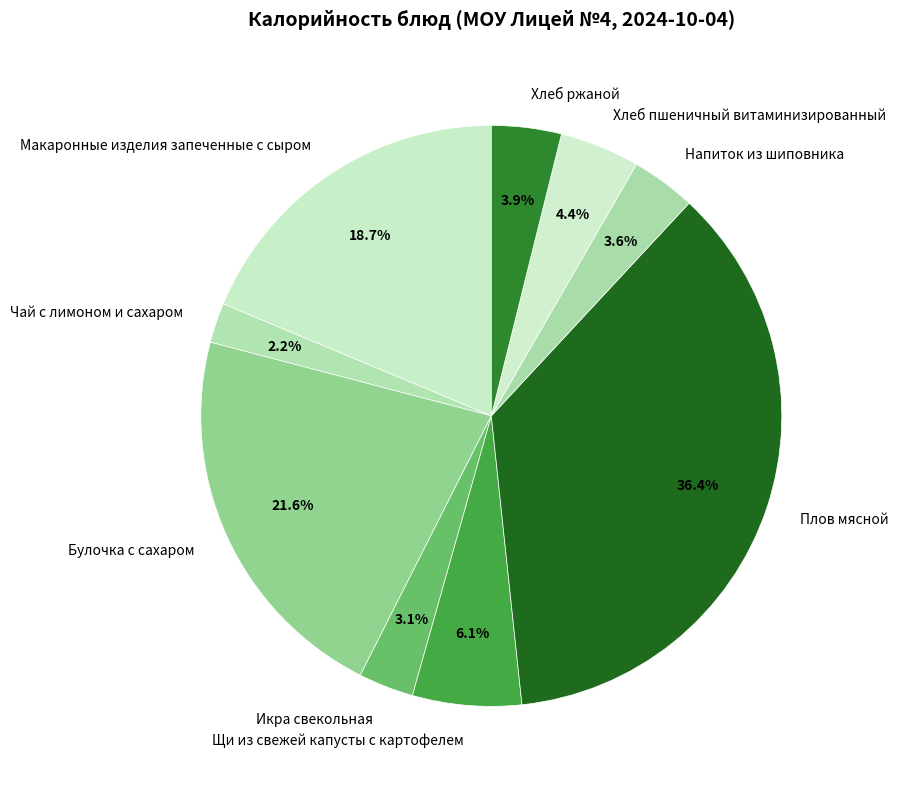

What percentage is the Булочка с сахаром slice, to the nearest percent?

22%